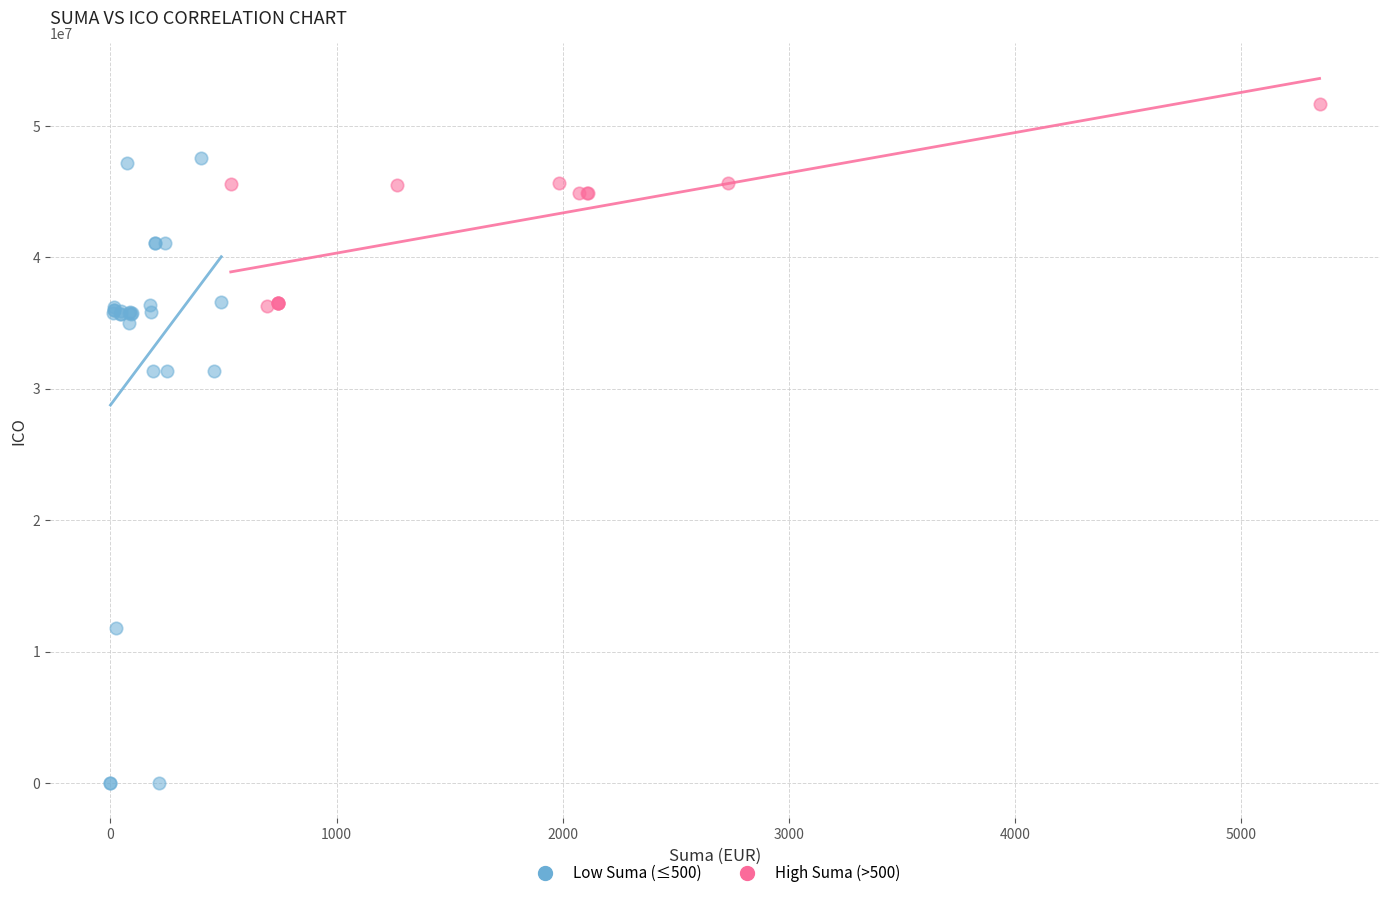

Which series has the largest Y range (max minus min)?

Low Suma (≤500)